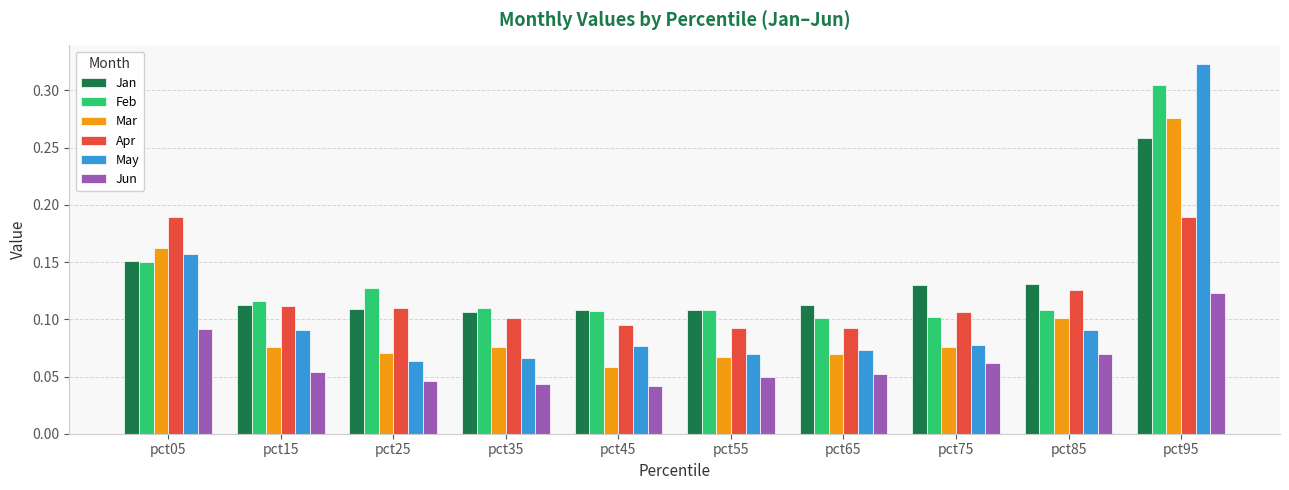

Between pct35 and pct85, which series saw the biggest shift?

Jun